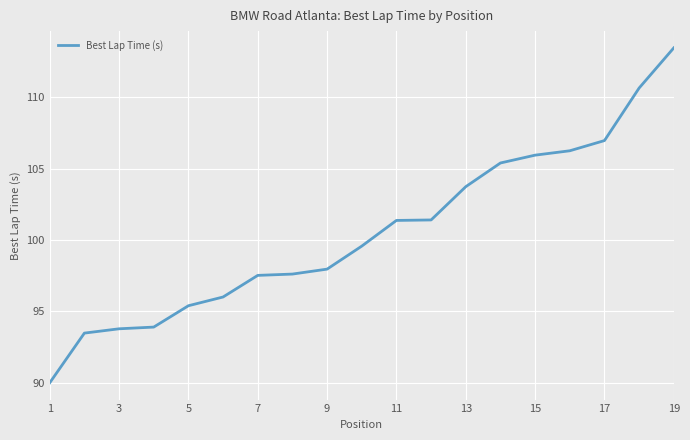

What is the maximum value shown in the chart?

113.5